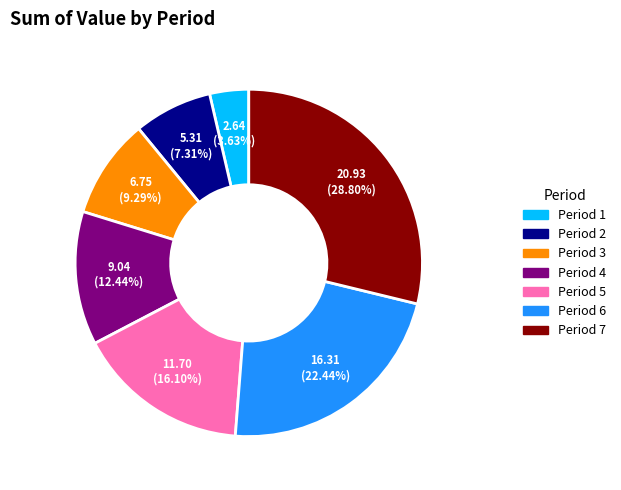

Count the number of slices in the pie.

7